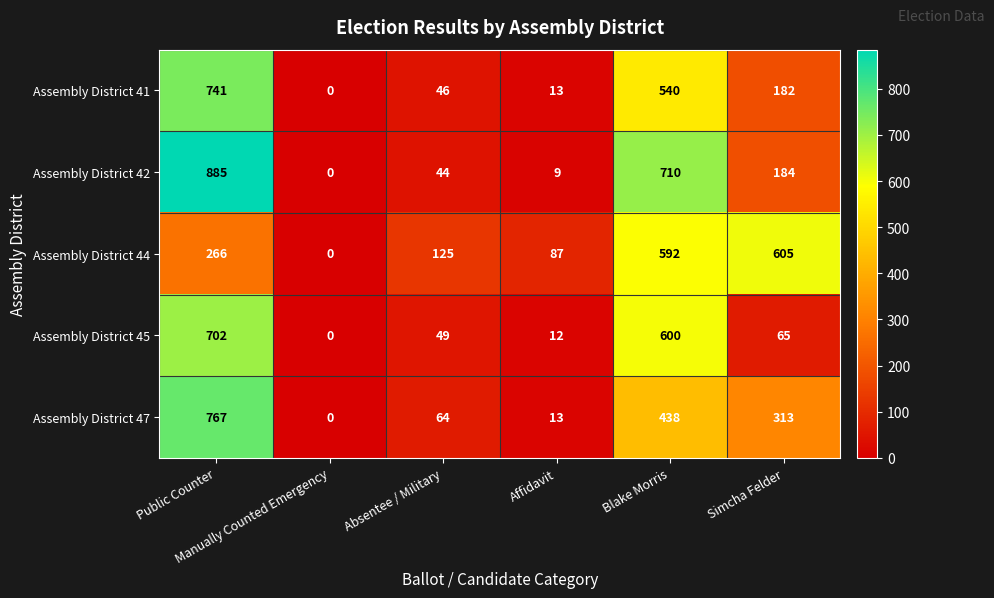

Count the number of categories in the chart.

6